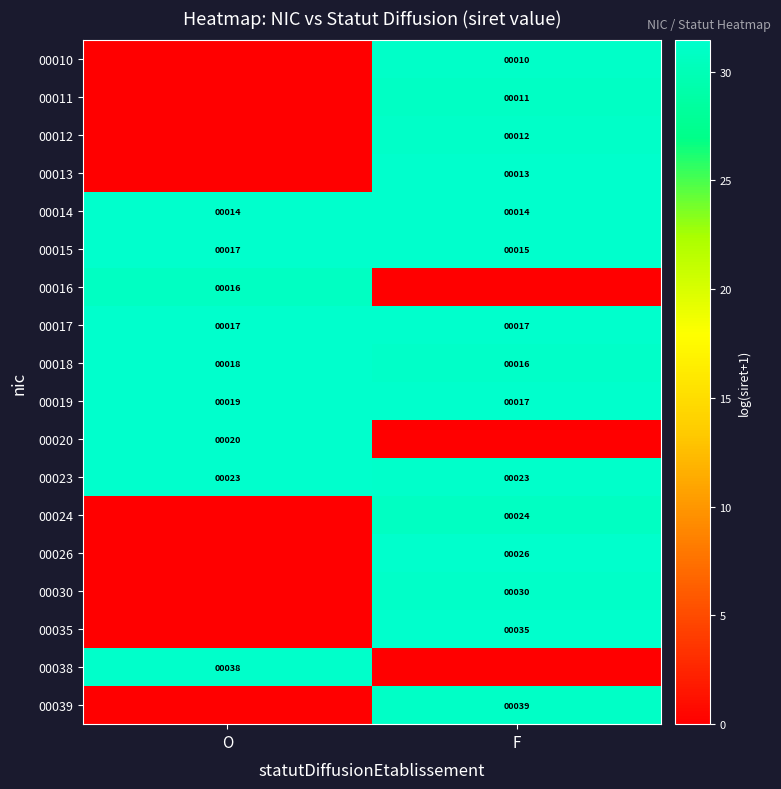

What is the average value of the 00015 series?

16